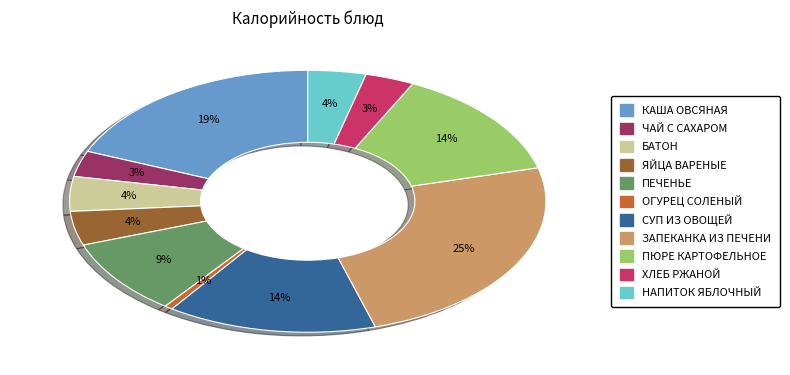

To the nearest percent, what percentage of the pie is СУП ИЗ ОВОЩЕЙ?

14%